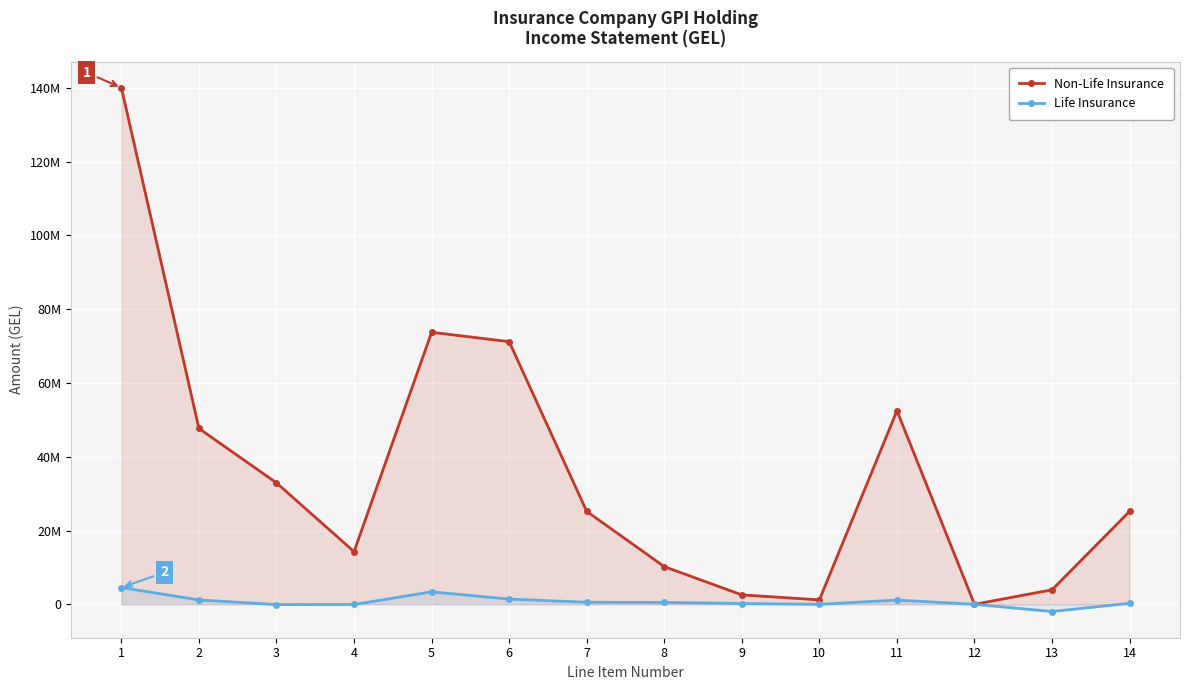

At which category is the sum across all series the highest?

1